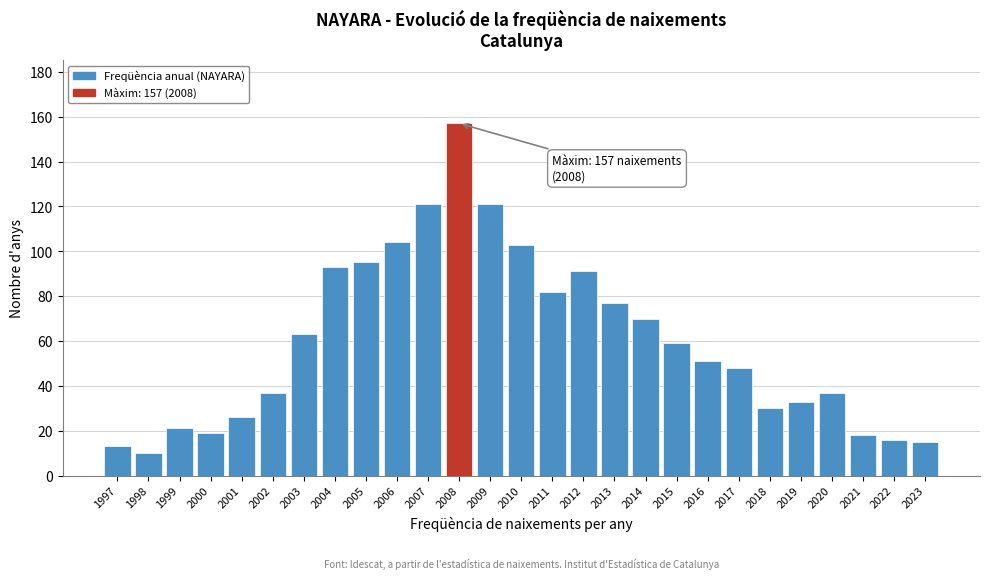

Reading left to right, what are all the values shown in this chart?

13	10	21	19	26	37	63	93	95	104	121	157	121	103	82	91	77	70	59	51	48	30	33	37	18	16	15